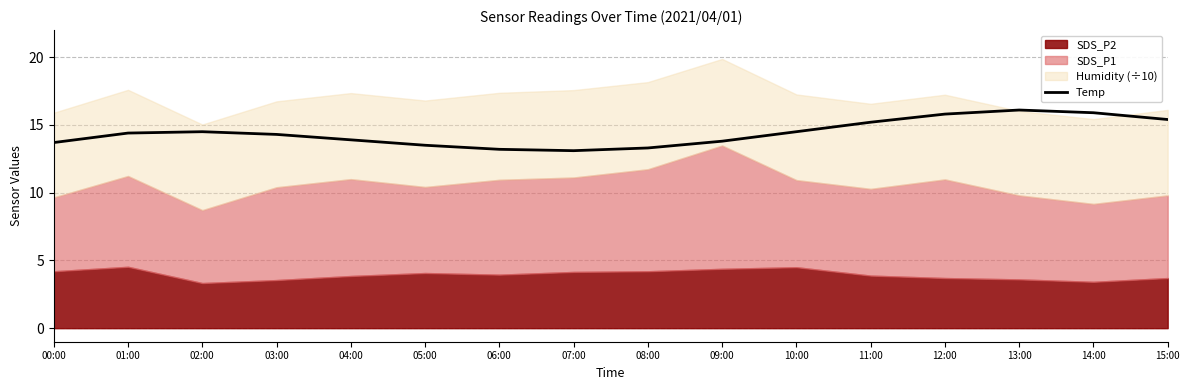

The chart shows a value of 5.9 at 12:00. True or false?

False